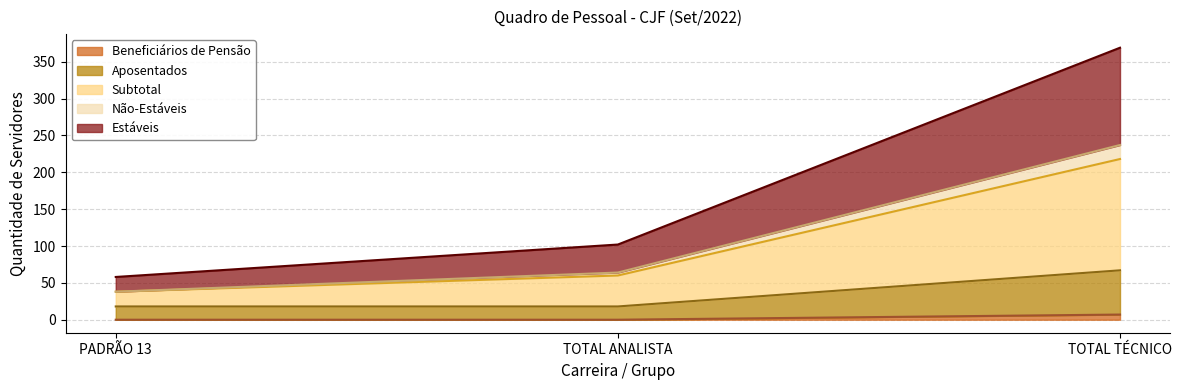

True or false: Beneficiários de Pensão has a value of 6 at TOTAL ANALISTA.

False